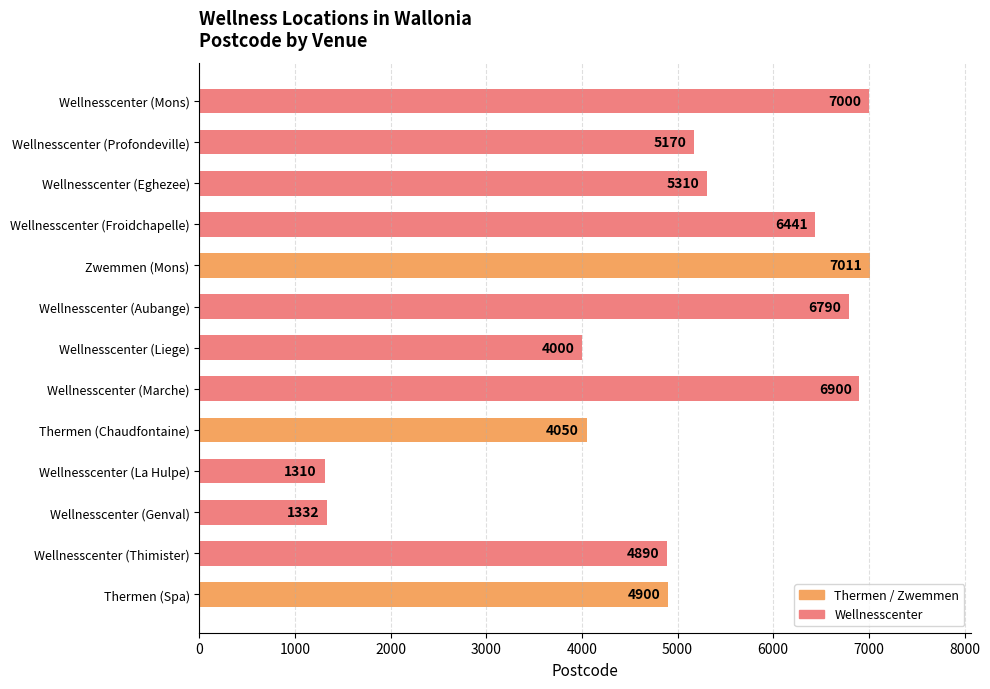

What is the sum of all values?

65104